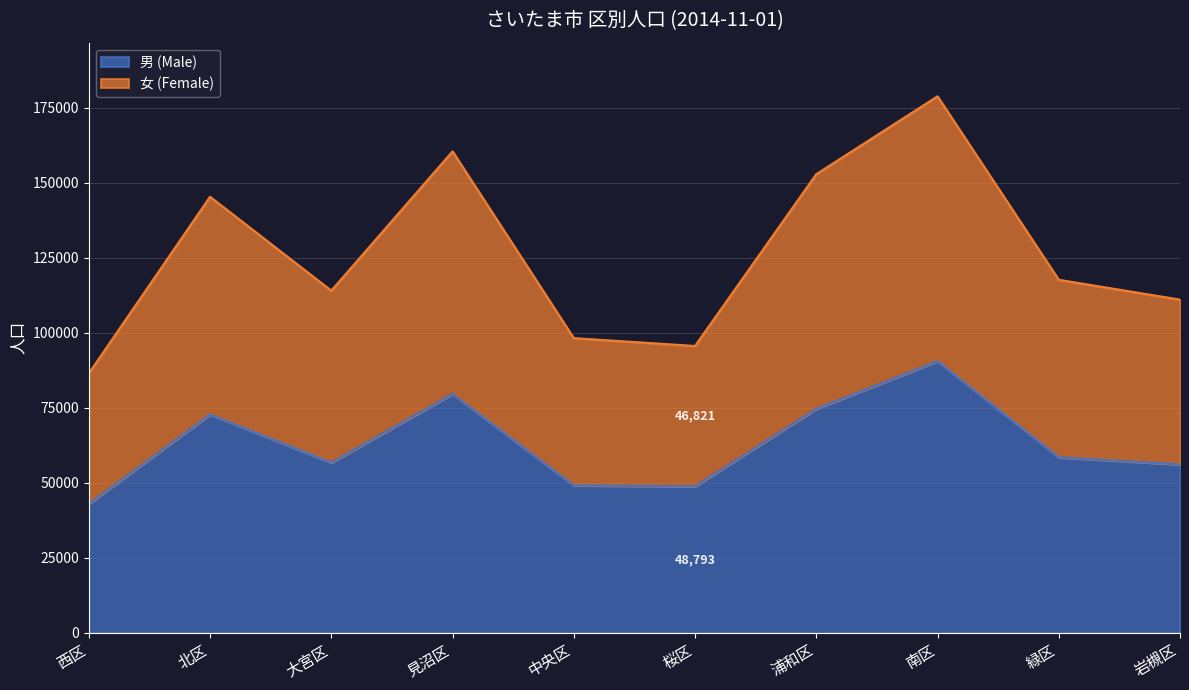

At how many categories does at least one series exceed 118629?

4